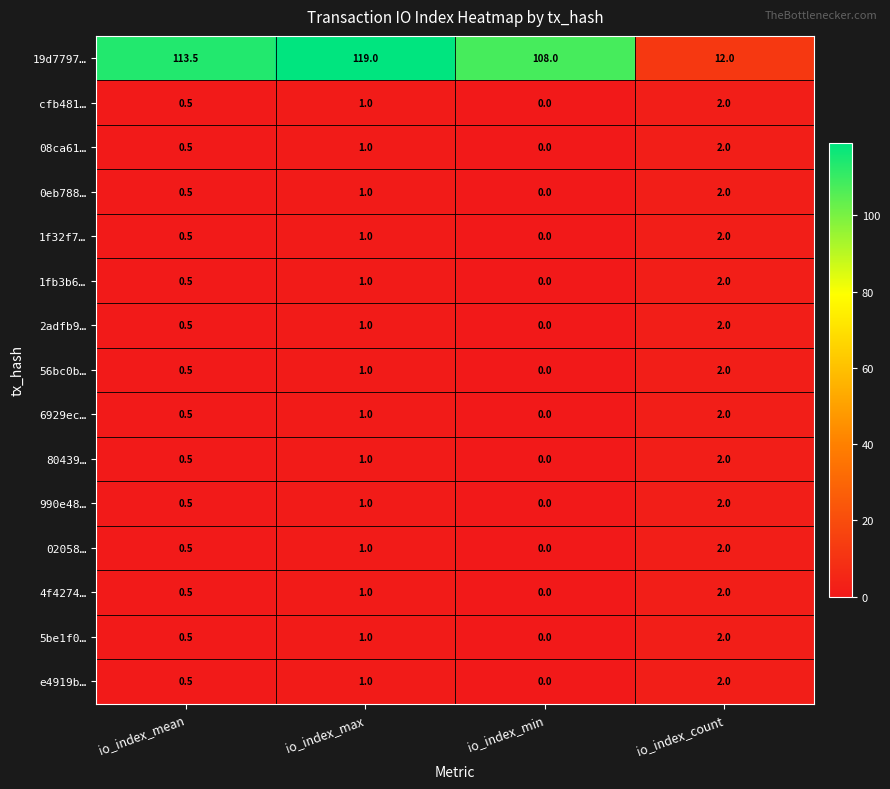

Count the 5be1f0… values in the range 0 to 2.

4